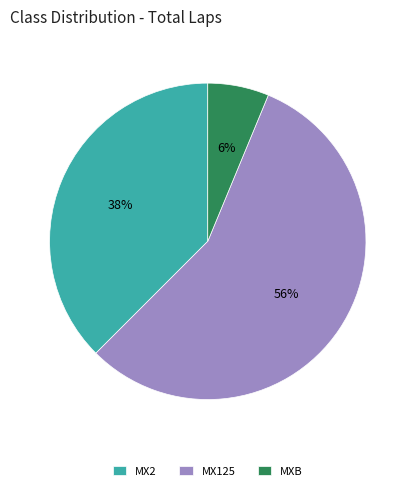

To the nearest percent, what is the difference between the largest and smallest slice percentages?

50%